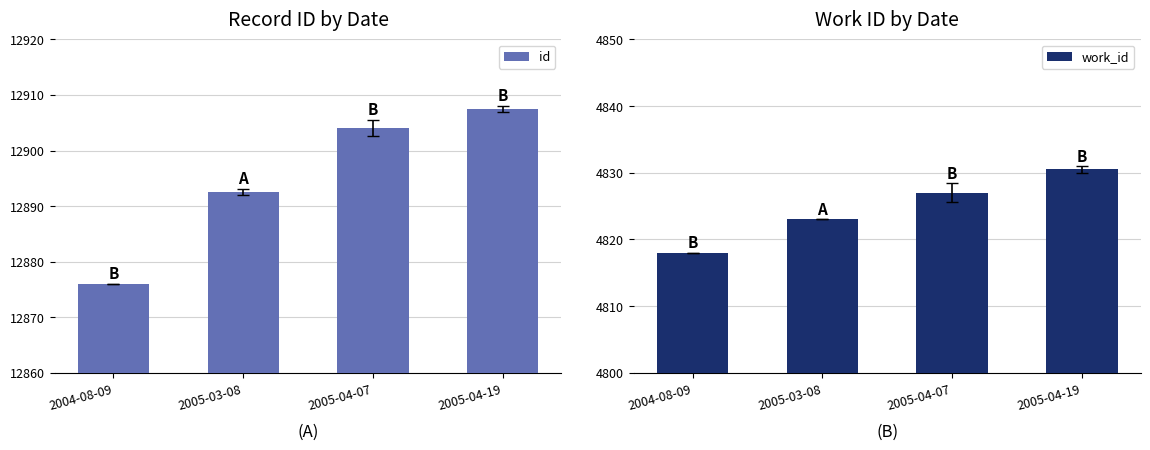

What position from the right is 2005-04-07?

2